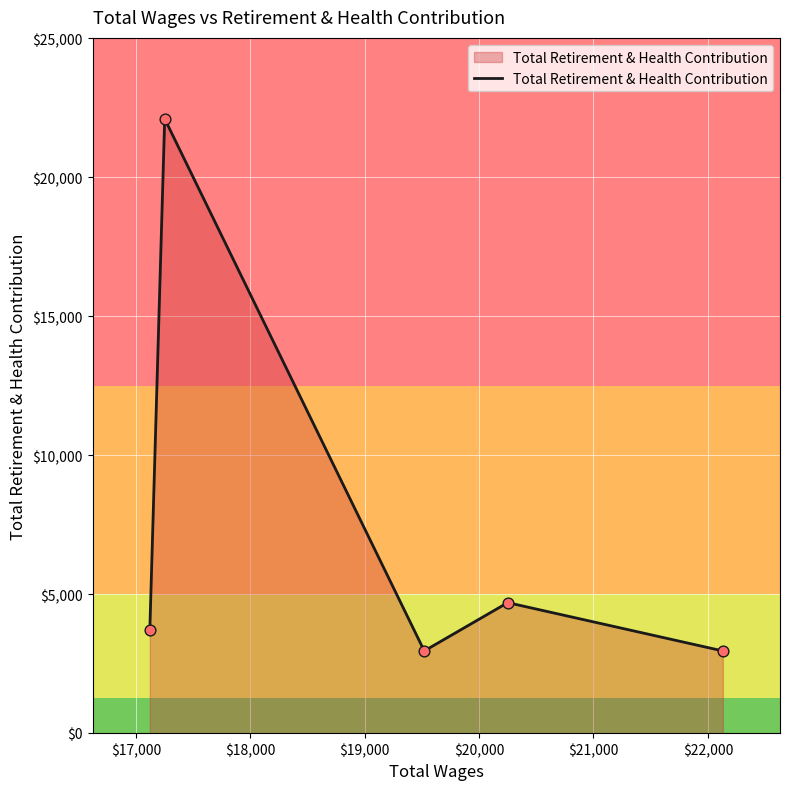

How many interior local peaks (higher than both neighbors) does the data have?

2